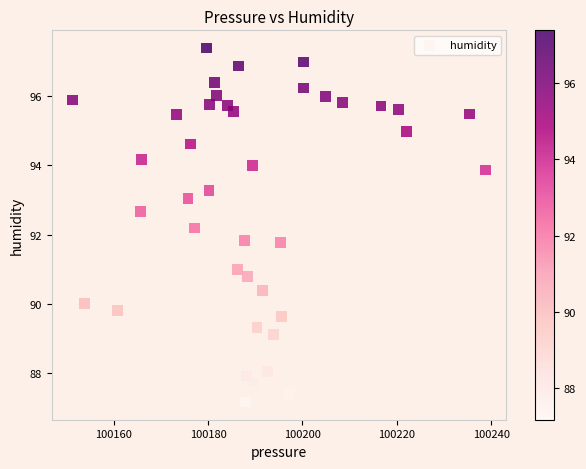

What is the range of X values (max minus min)?

87.6